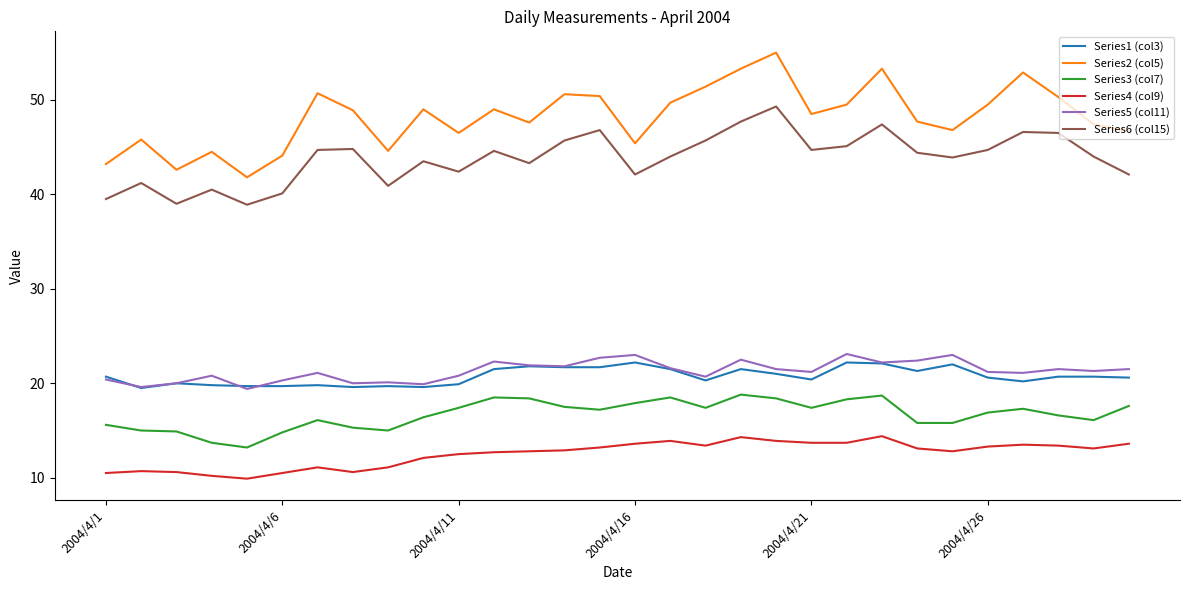

Rank the series by their maximum value, from lowest to highest.

Series4 (col9), Series3 (col7), Series1 (col3), Series5 (col11), Series6 (col15), Series2 (col5)